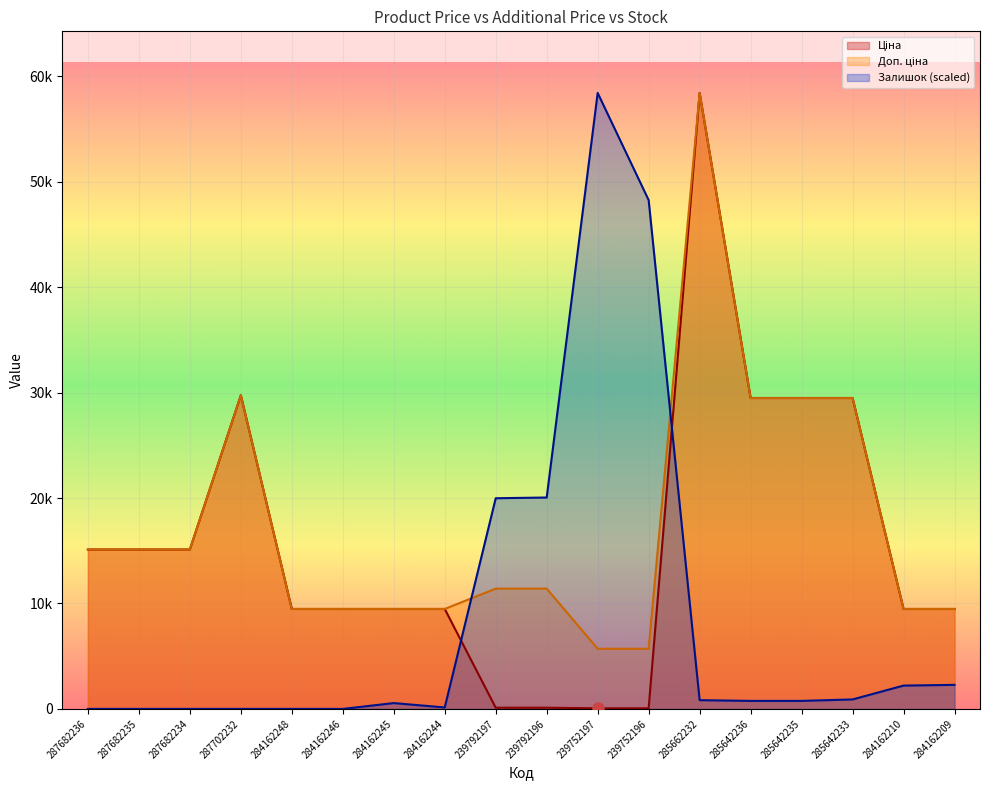

How many lines are shown in the chart?

3